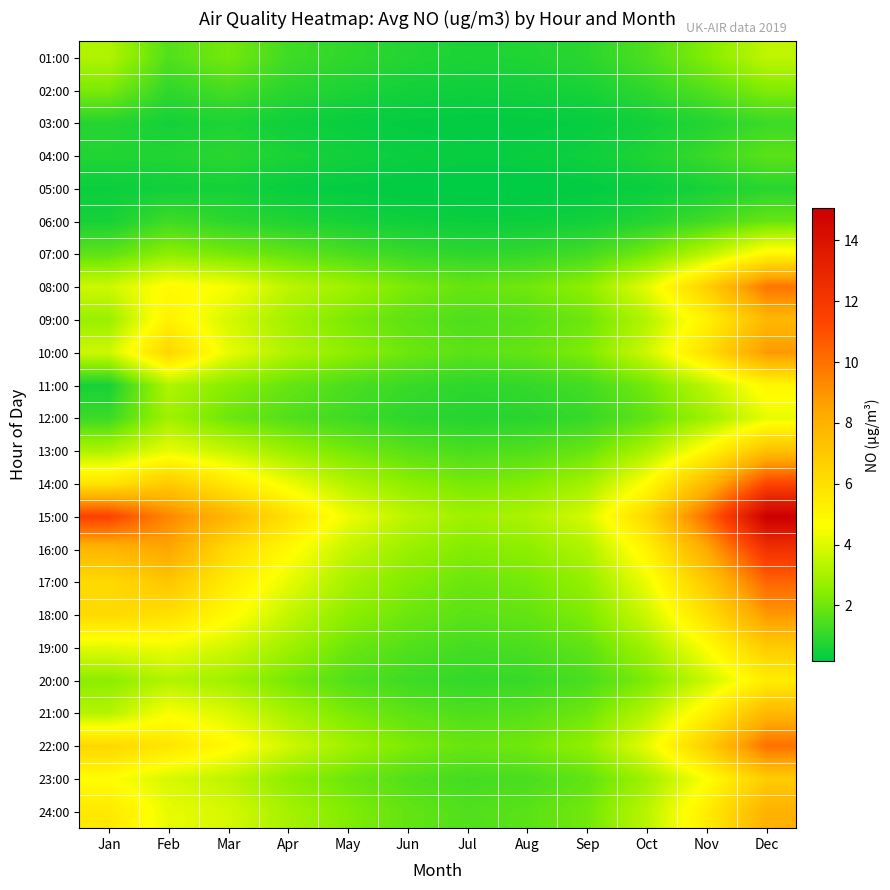

Reading left to right, extract all data points from this chart.

01:00: Jan=3.2	Feb=1.5	Mar=2.1	Apr=1.2	May=1.0	Jun=0.8	Jul=0.7	Aug=0.7	Sep=0.9	Oct=1.4	Nov=2.3	Dec=3.5
02:00: Jan=2.2	Feb=1.0	Mar=1.3	Apr=0.9	May=0.7	Jun=0.5	Jul=0.4	Aug=0.5	Sep=0.6	Oct=1.0	Nov=1.6	Dec=2.3
03:00: Jan=0.8	Feb=0.5	Mar=0.7	Apr=0.4	May=0.3	Jun=0.2	Jul=0.2	Aug=0.2	Sep=0.3	Oct=0.5	Nov=0.8	Dec=1.1
04:00: Jan=0.7	Feb=0.7	Mar=0.9	Apr=0.6	May=0.5	Jun=0.4	Jul=0.3	Aug=0.3	Sep=0.4	Oct=0.7	Nov=1.1	Dec=1.7
05:00: Jan=0.4	Feb=0.5	Mar=0.5	Apr=0.3	May=0.2	Jun=0.2	Jul=0.2	Aug=0.2	Sep=0.2	Oct=0.3	Nov=0.6	Dec=0.8
06:00: Jan=0.6	Feb=1.2	Mar=0.9	Apr=0.7	May=0.5	Jun=0.4	Jul=0.3	Aug=0.4	Sep=0.5	Oct=0.8	Nov=1.3	Dec=1.9
07:00: Jan=1.7	Feb=2.5	Mar=2.1	Apr=1.8	May=1.4	Jun=1.1	Jul=0.9	Aug=1.0	Sep=1.3	Oct=2.1	Nov=3.4	Dec=5.0
08:00: Jan=3.7	Feb=4.9	Mar=4.5	Apr=3.4	May=2.9	Jun=2.2	Jul=1.9	Aug=2.0	Sep=2.5	Oct=4.2	Nov=6.7	Dec=9.9
09:00: Jan=2.7	Feb=5.2	Mar=3.9	Apr=2.9	May=2.2	Jun=1.7	Jul=1.5	Aug=1.6	Sep=2.0	Oct=3.2	Nov=5.2	Dec=7.7
10:00: Jan=3.7	Feb=6.4	Mar=4.2	Apr=3.1	May=2.5	Jun=2.0	Jul=1.7	Aug=1.8	Sep=2.3	Oct=3.7	Nov=6.0	Dec=8.9
11:00: Jan=0.6	Feb=3.2	Mar=2.4	Apr=1.9	May=1.4	Jun=1.1	Jul=0.9	Aug=1.0	Sep=1.3	Oct=2.1	Nov=3.4	Dec=5.0
12:00: Jan=1.2	Feb=2.9	Mar=2.0	Apr=1.5	May=1.2	Jun=0.9	Jul=0.8	Aug=0.9	Sep=1.1	Oct=1.8	Nov=2.8	Dec=4.2
13:00: Jan=3.1	Feb=4.2	Mar=3.5	Apr=2.8	May=2.1	Jun=1.6	Jul=1.4	Aug=1.5	Sep=1.9	Oct=3.1	Nov=5.0	Dec=7.3
14:00: Jan=5.8	Feb=6.9	Mar=5.6	Apr=4.3	May=3.2	Jun=2.5	Jul=2.1	Aug=2.3	Sep=2.9	Oct=4.8	Nov=7.7	Dec=11.3
15:00: Jan=11.5	Feb=9.3	Mar=7.8	Apr=5.9	May=4.3	Jun=3.4	Jul=2.9	Aug=3.1	Sep=3.9	Oct=6.3	Nov=10.2	Dec=15.1
16:00: Jan=7.8	Feb=8.4	Mar=6.2	Apr=4.9	May=3.5	Jun=2.8	Jul=2.3	Aug=2.5	Sep=3.2	Oct=5.2	Nov=8.3	Dec=12.3
17:00: Jan=6.2	Feb=7.1	Mar=5.4	Apr=4.2	May=3.0	Jun=2.3	Jul=1.9	Aug=2.1	Sep=2.7	Oct=4.3	Nov=7.0	Dec=10.3
18:00: Jan=6.3	Feb=6.0	Mar=4.9	Apr=3.5	May=2.5	Jun=2.0	Jul=1.7	Aug=1.8	Sep=2.3	Oct=3.7	Nov=6.0	Dec=8.9
19:00: Jan=4.1	Feb=4.3	Mar=3.8	Apr=2.9	May=2.0	Jun=1.5	Jul=1.3	Aug=1.4	Sep=1.8	Oct=2.9	Nov=4.7	Dec=6.9
20:00: Jan=2.5	Feb=3.2	Mar=2.9	Apr=2.1	May=1.5	Jun=1.2	Jul=1.0	Aug=1.1	Sep=1.4	Oct=2.3	Nov=3.6	Dec=5.4
21:00: Jan=3.3	Feb=4.6	Mar=3.9	Apr=3.0	May=2.2	Jun=1.7	Jul=1.5	Aug=1.6	Sep=2.0	Oct=3.2	Nov=5.2	Dec=7.7
22:00: Jan=6.4	Feb=5.7	Mar=4.9	Apr=3.8	May=2.9	Jun=2.2	Jul=1.9	Aug=2.1	Sep=2.6	Oct=4.2	Nov=6.8	Dec=10.0
23:00: Jan=4.7	Feb=3.9	Mar=3.4	Apr=2.5	May=2.0	Jun=1.5	Jul=1.3	Aug=1.4	Sep=1.8	Oct=2.9	Nov=4.7	Dec=6.9
24:00: Jan=5.6	Feb=4.2	Mar=3.9	Apr=3.0	May=2.3	Jun=1.8	Jul=1.5	Aug=1.7	Sep=2.1	Oct=3.4	Nov=5.4	Dec=8.0